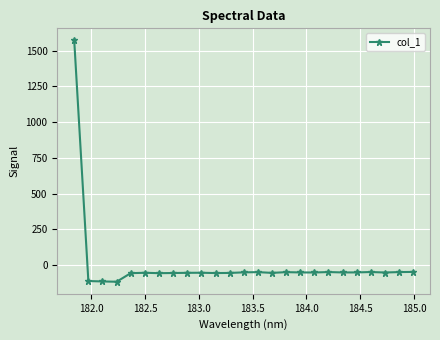

True or false: there are more than 0 points higher than both neighbors.

True